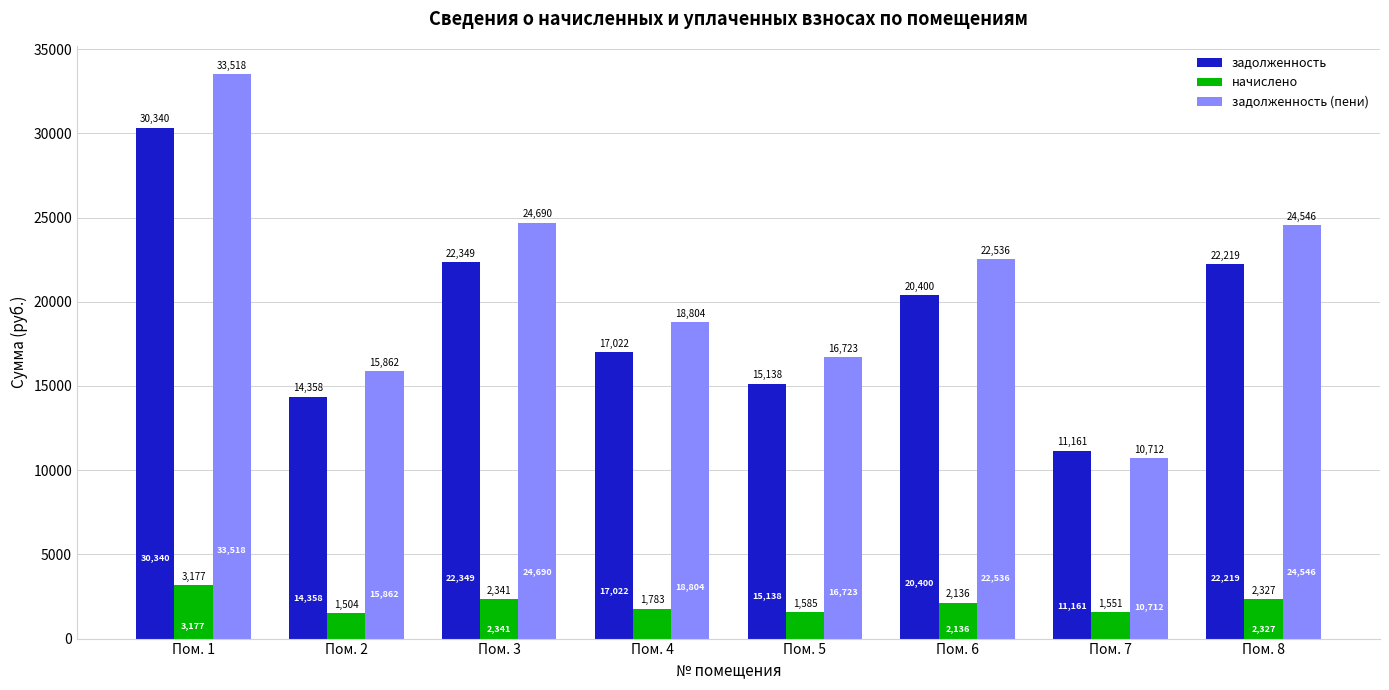

Between Пом. 3 and Пом. 7, which series saw the biggest shift?

задолженность (пени)